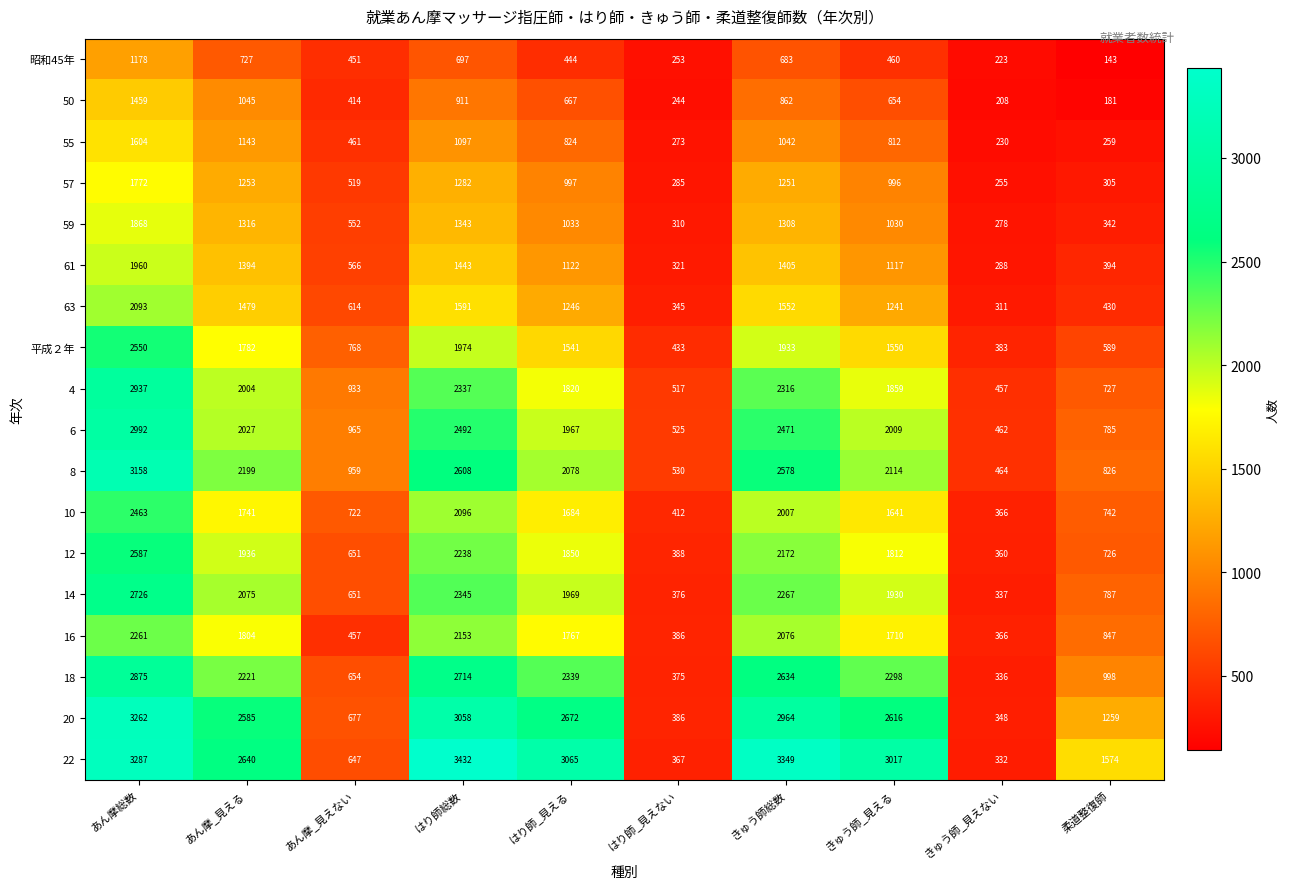

At how many categories does at least one series exceed 211?

10